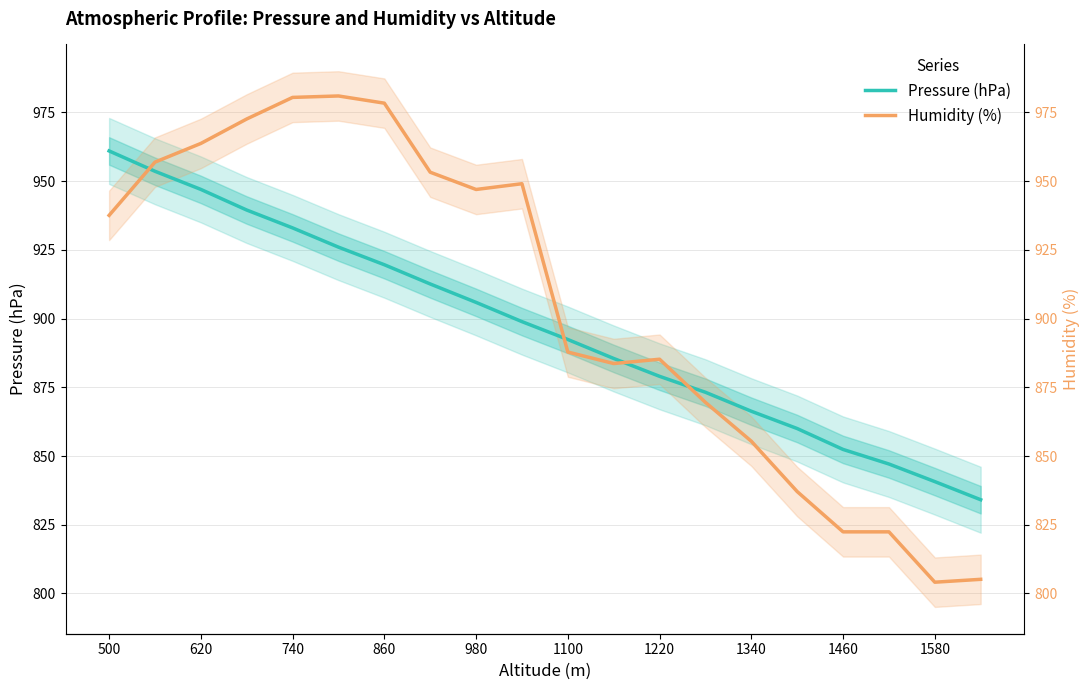

Which category has the lowest value in the Humidity (%) series?

1580